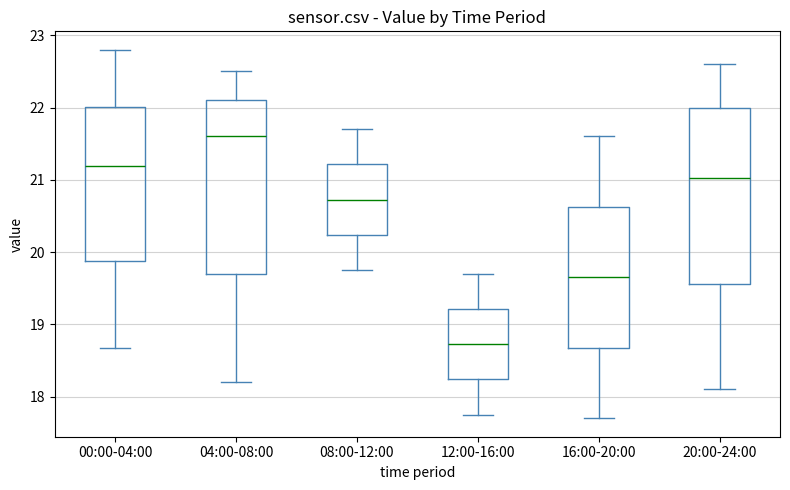

Reading left to right, read every box against the y-axis: the position of its median line, the range the box covers, and the ends of its whiskers. The values are not printed on the chart, so give them approximately, as read against the axis.

00:00-04:00: median 21.2, box 19.9 to 22.0, whiskers 18.7 to 22.8
04:00-08:00: median 21.6, box 19.7 to 22.1, whiskers 18.2 to 22.5
08:00-12:00: median 20.7, box 20.2 to 21.2, whiskers 19.8 to 21.7
12:00-16:00: median 18.7, box 18.2 to 19.2, whiskers 17.8 to 19.7
16:00-20:00: median 19.7, box 18.7 to 20.6, whiskers 17.7 to 21.6
20:00-24:00: median 21.0, box 19.6 to 22.0, whiskers 18.1 to 22.6